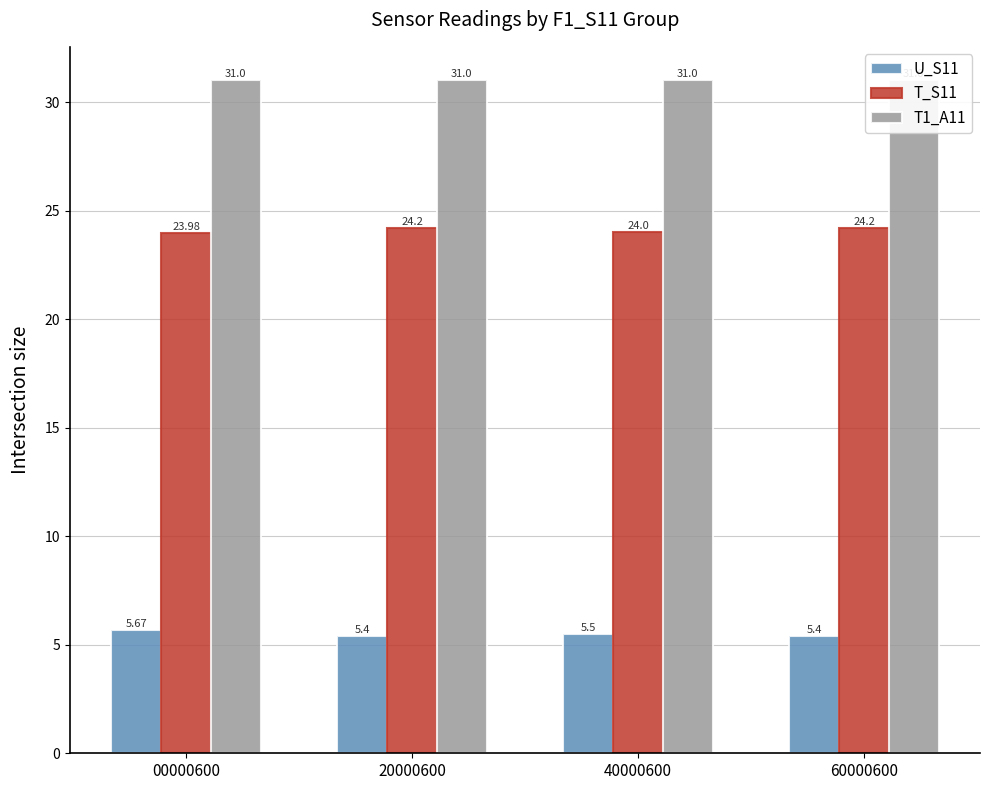

Count the U_S11 values in the range 5 to 6.

4